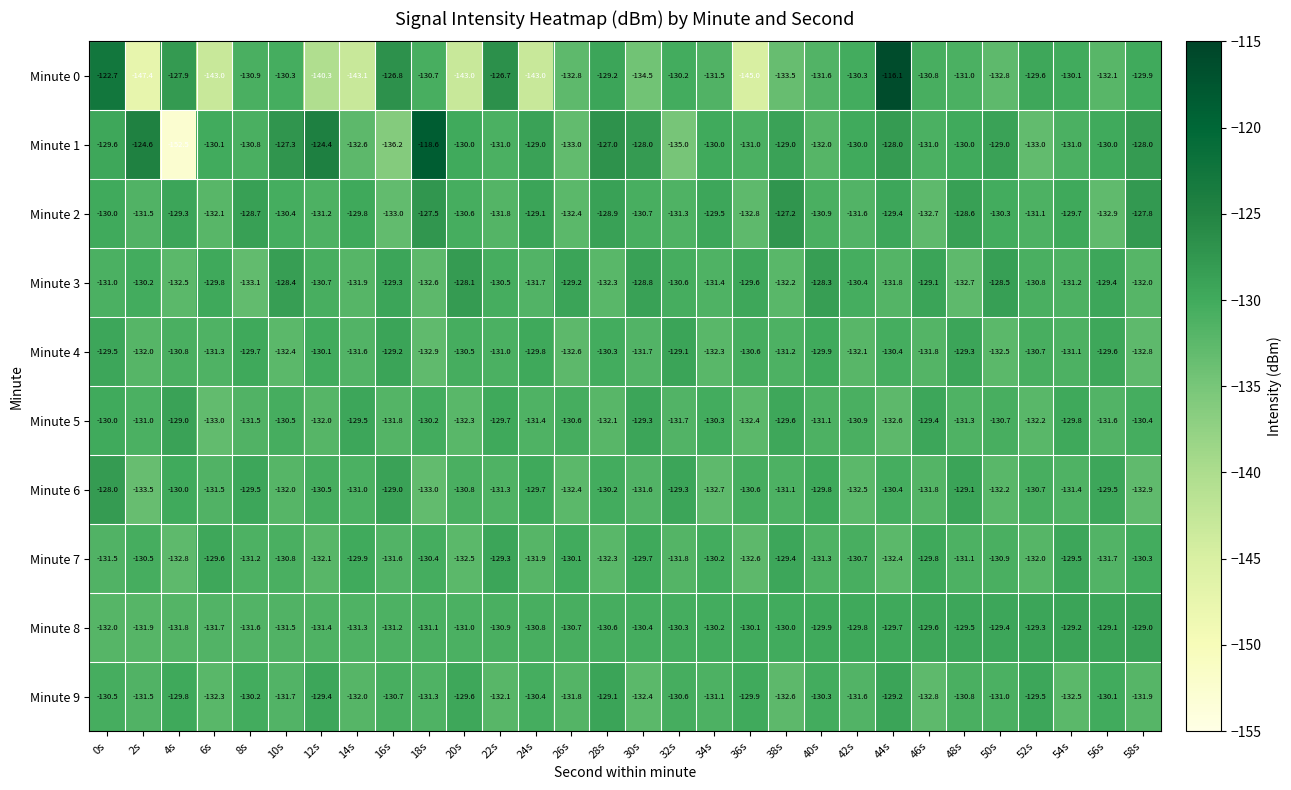

How many data points does each series have?

30